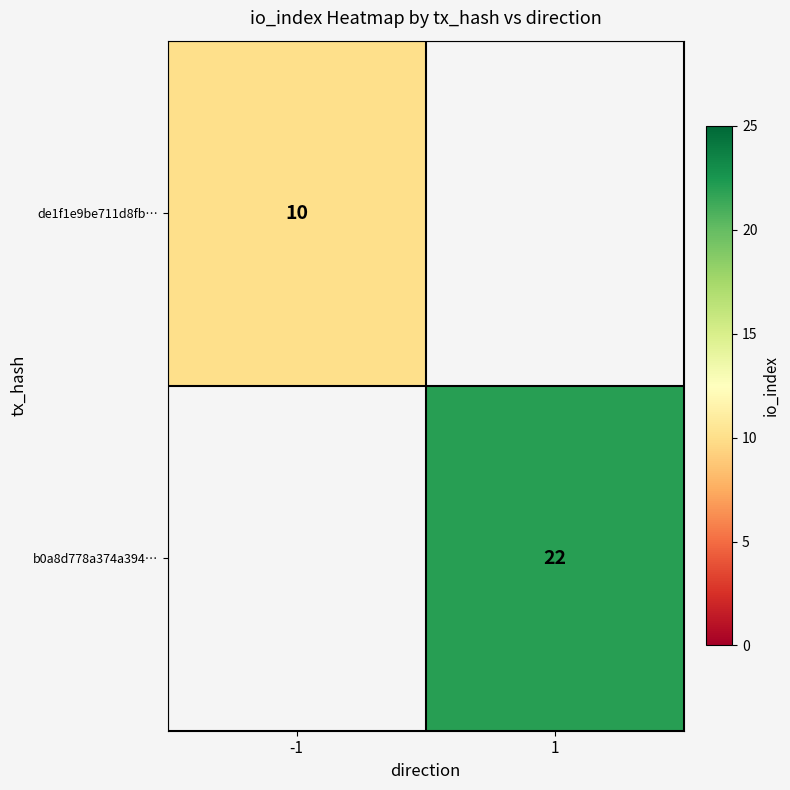

True or false: b0a8d778a374a394… has a value of 9 at 1.

False